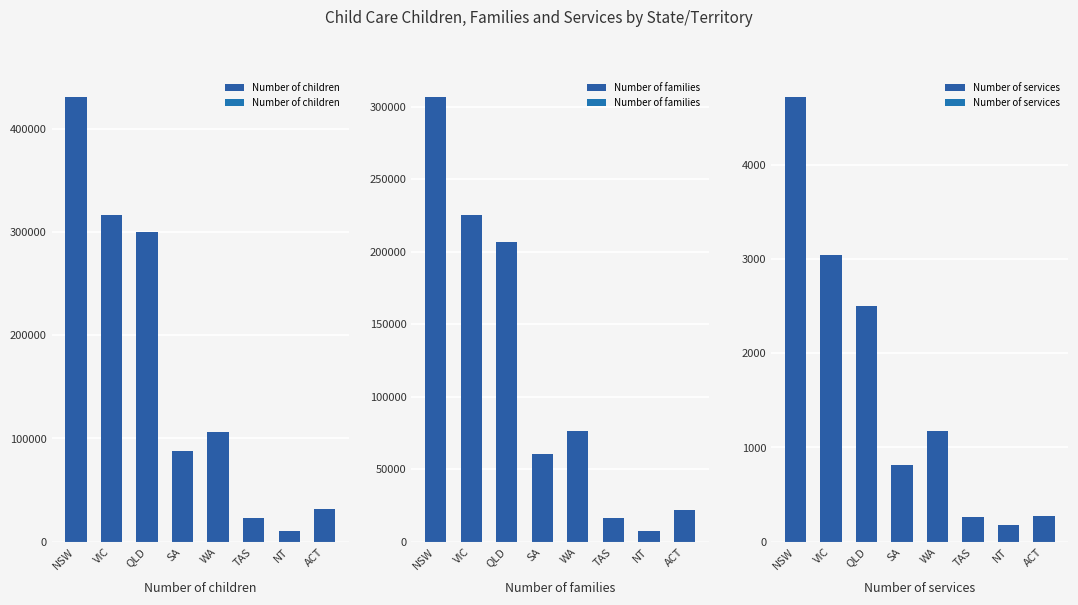

What value does the Number of children series have at SA?

87620